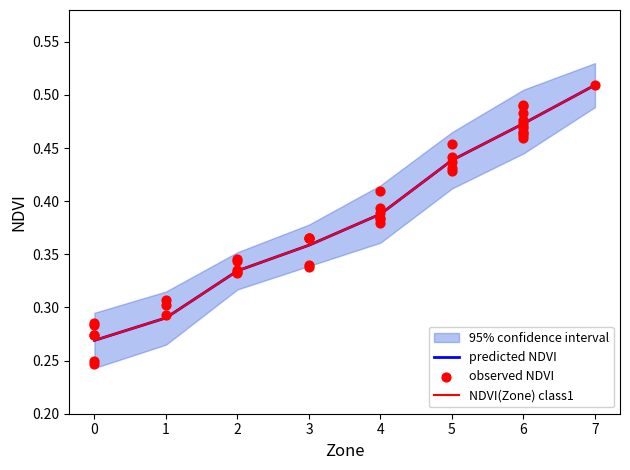

Which series has the largest total across all categories?

mean_NDVI